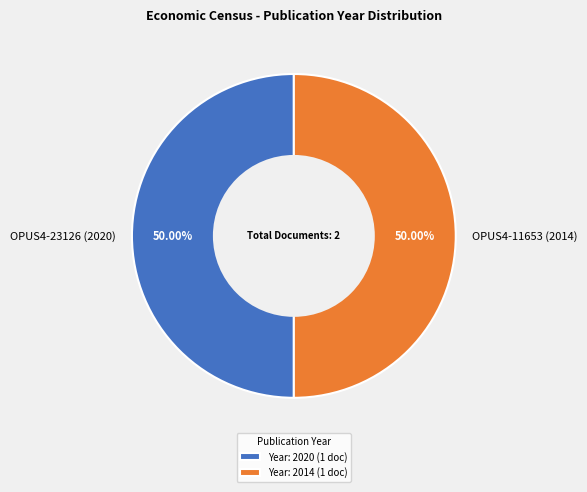

What portion of the pie excludes OPUS4-23126 (2020)?

49.9%